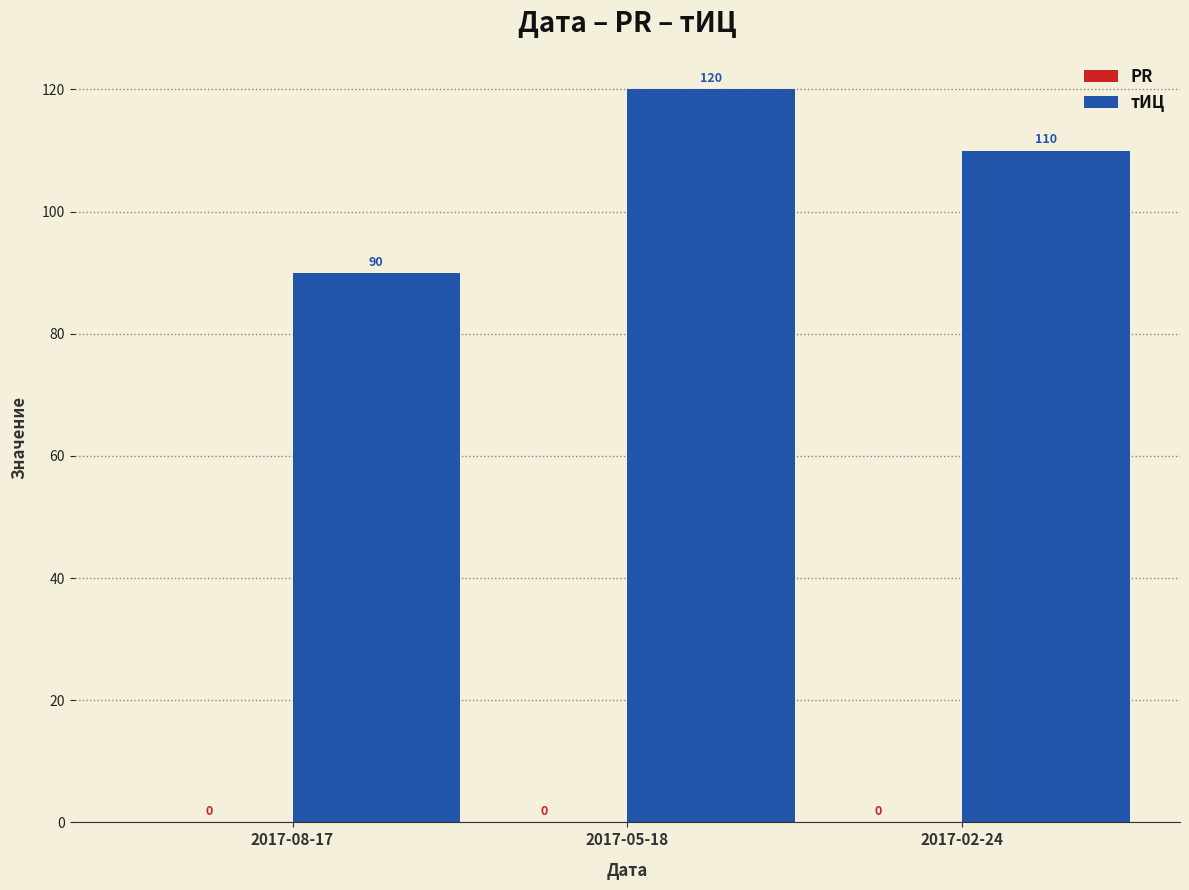

List the labels in order of value, smallest first.

2017-08-17, 2017-02-24, 2017-05-18